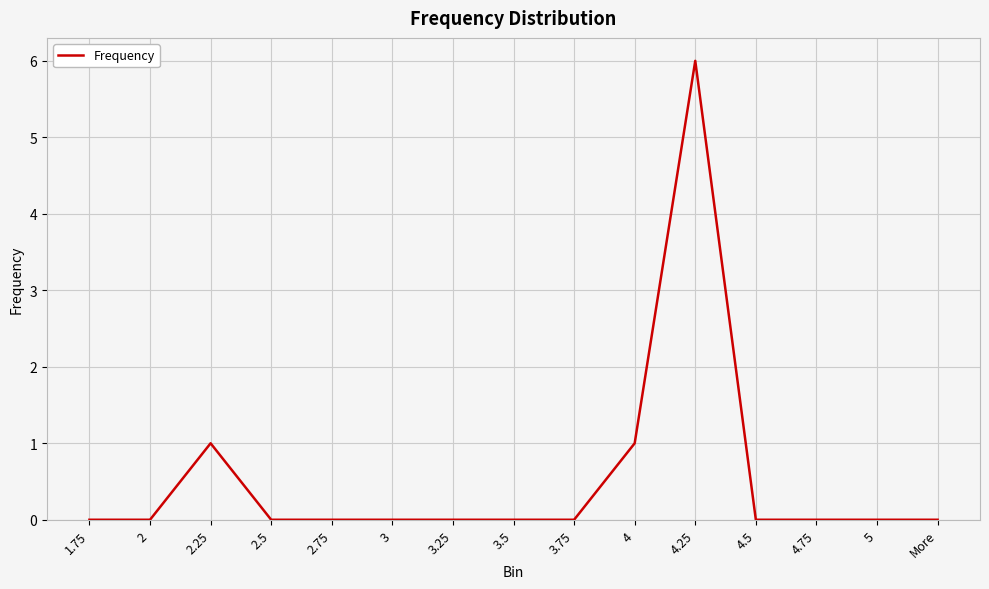

Reading left to right, transcribe all the data shown in this chart.

1.75=0	2=0	2.25=1	2.5=0	2.75=0	3=0	3.25=0	3.5=0	3.75=0	4=1	4.25=6	4.5=0	4.75=0	5=0	More=0